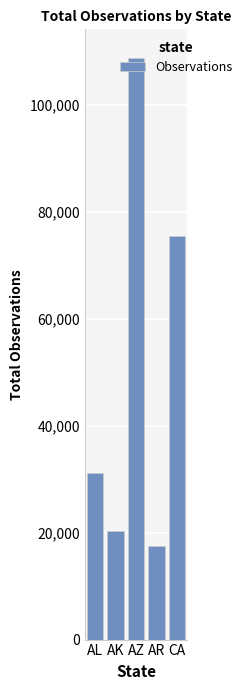

What is the approximate value at CA, to the nearest 10?

75500